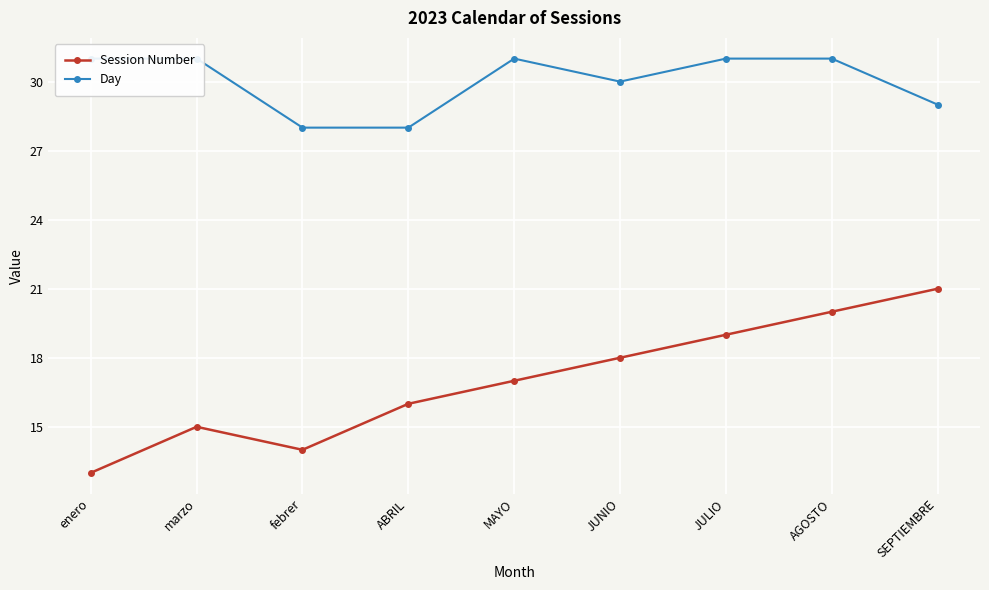

What is the difference between the maximum and second lowest values in the Session Number series?

7